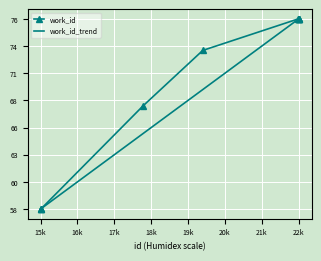

What are all the series names shown in the legend?

work_id, work_id_trend